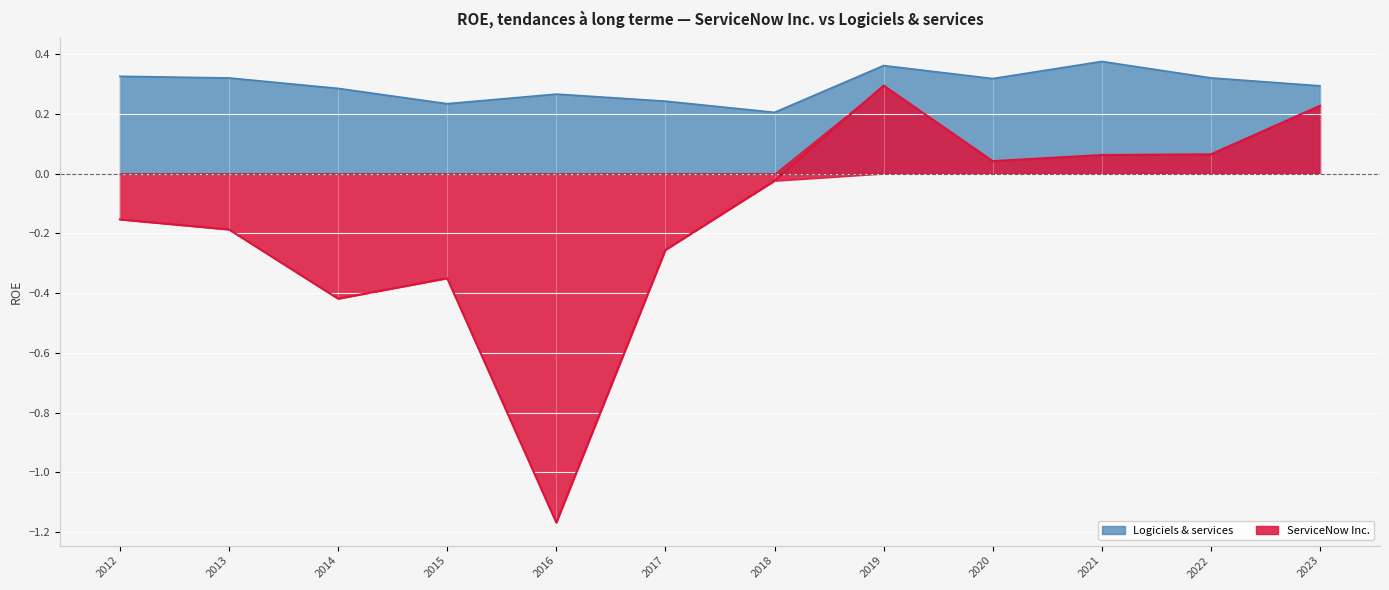

At which category is the sum across all series the highest?

2019